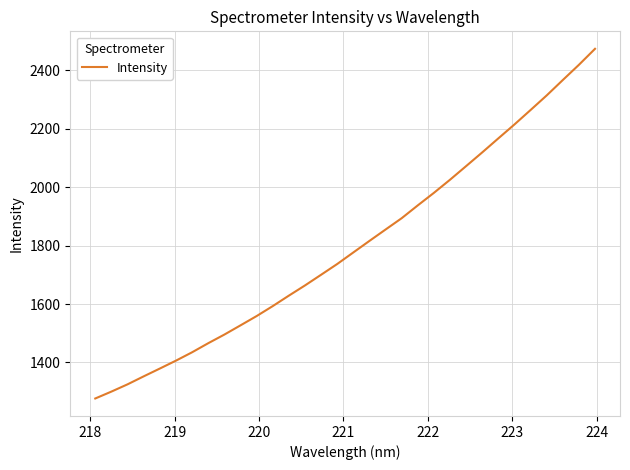

What is the difference between the maximum and minimum values?

1196.5